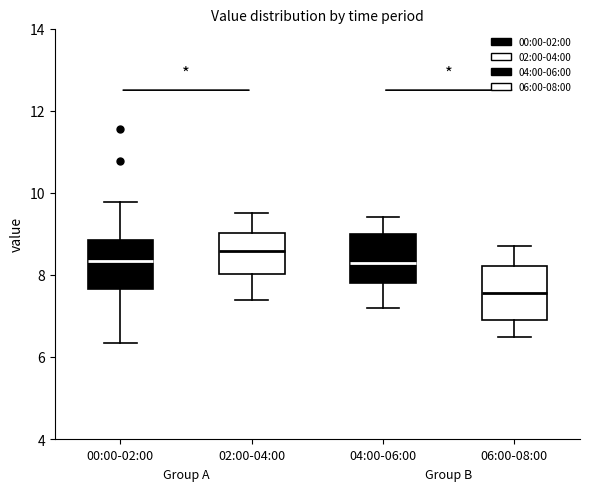

Which box's median line is the lowest?

06:00-08:00